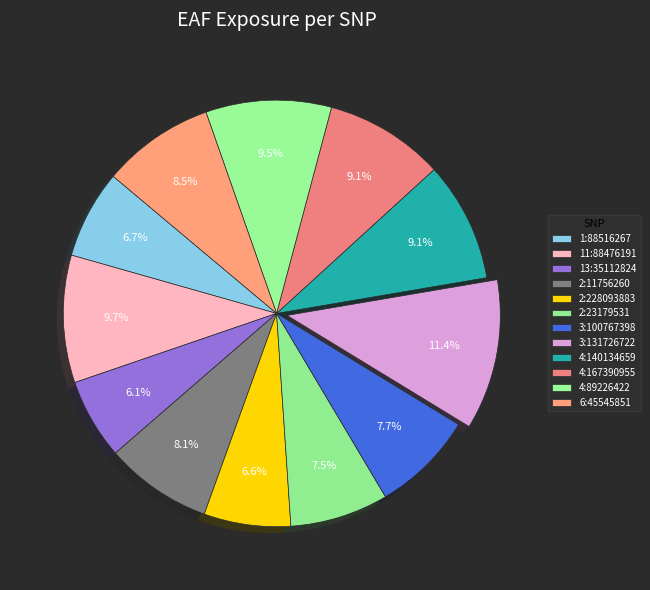

How many slices are in this pie chart?

12